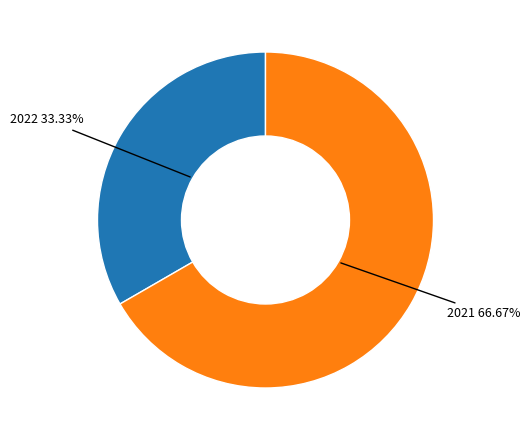

Is there a majority slice in this chart?

Yes